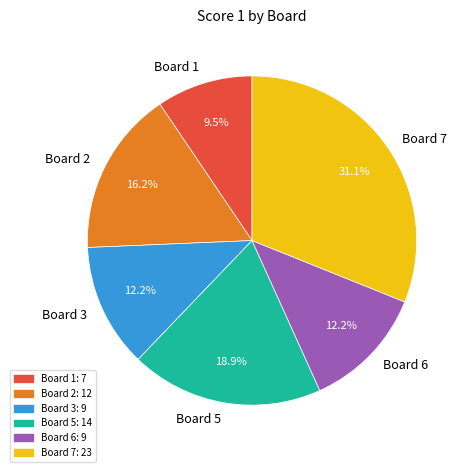

Count the number of slices in the pie.

6